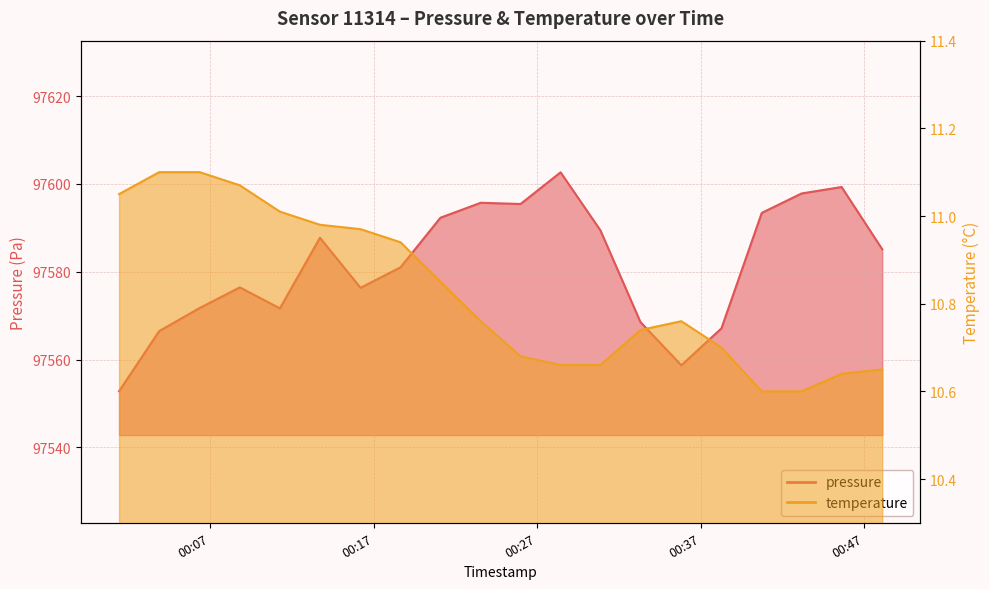

What is the label of the 10th point from the right?

2022-12-24T00:25:59